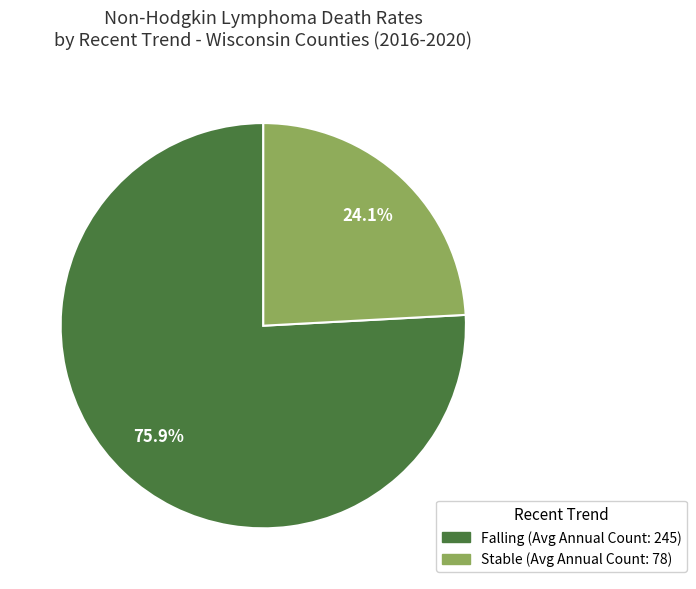

Does any single category account for the majority?

Yes